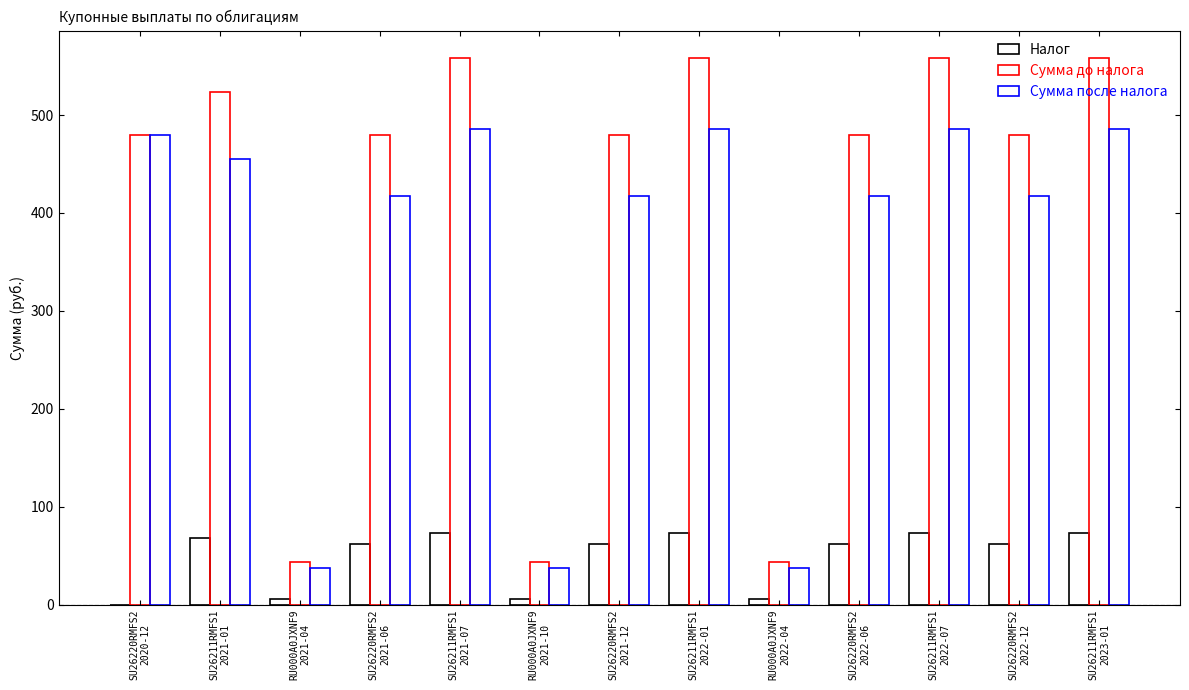

How many categories are shown in the chart?

13